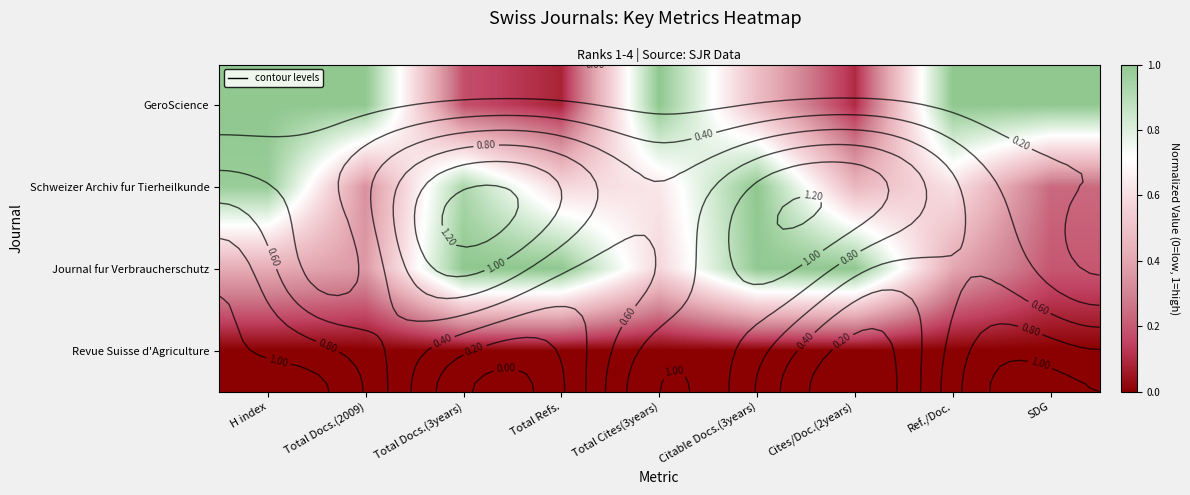

Which has a higher value, Citable Docs.(3years) or Ref./Doc.?

Ref./Doc.